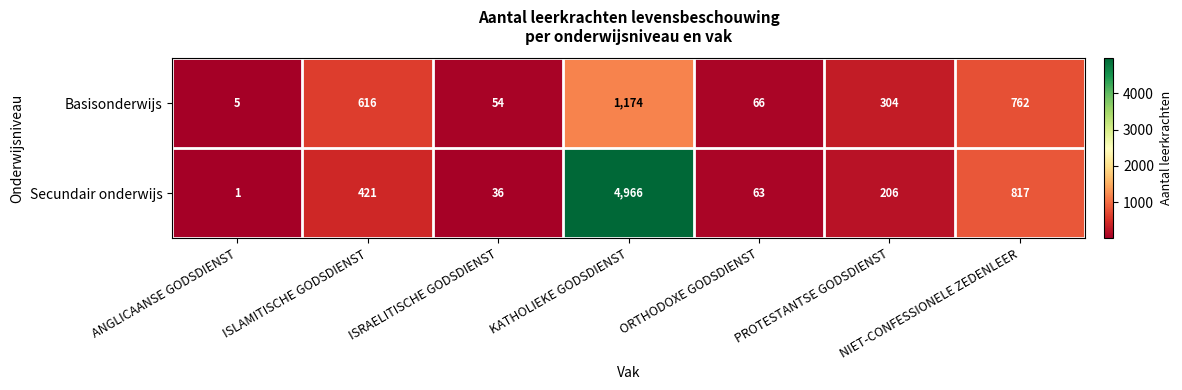

What is the sum of all Secundair onderwijs values?

6510